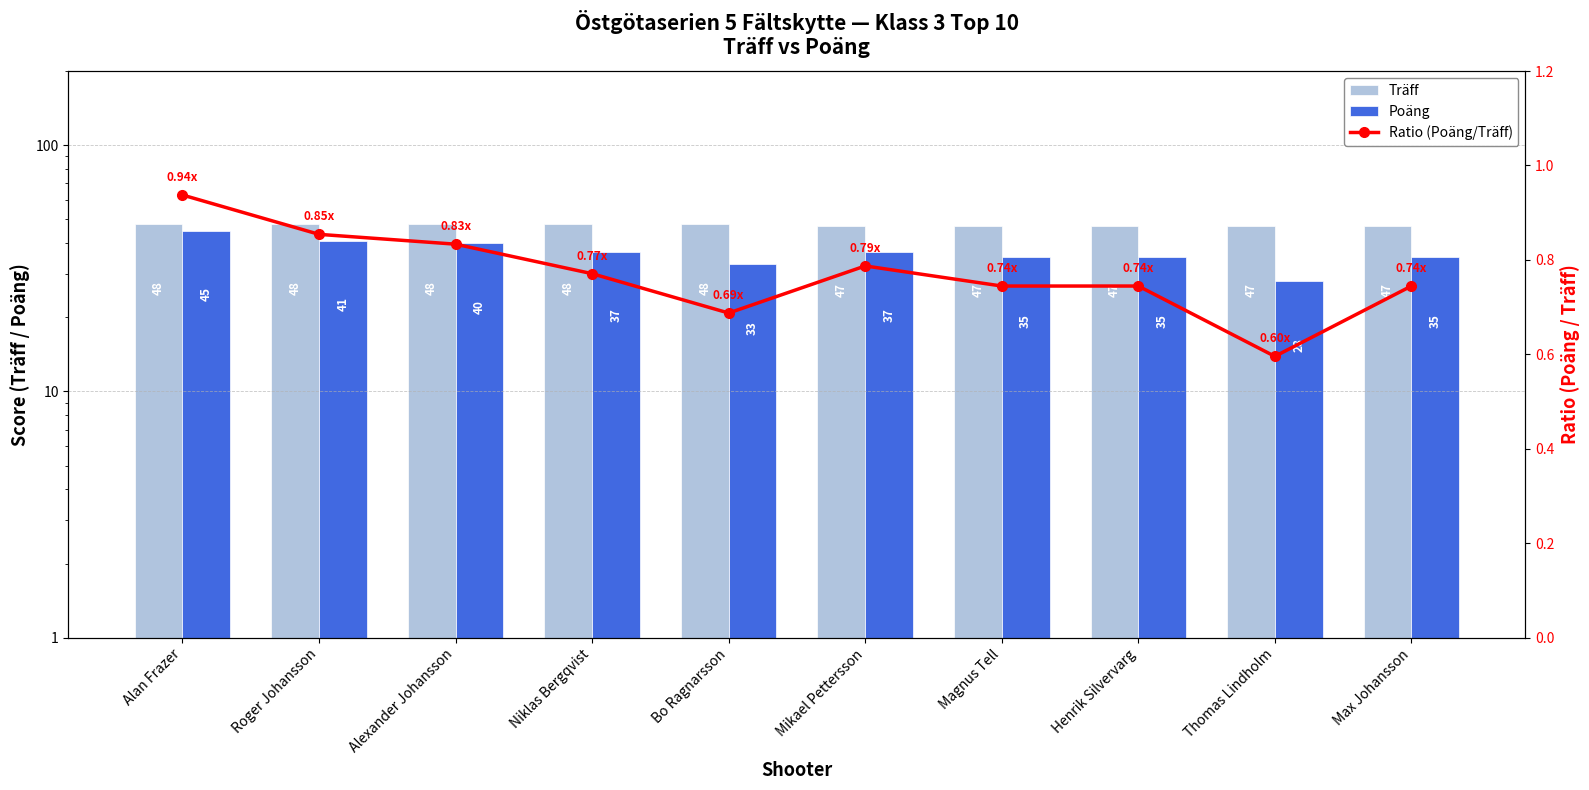

What is the difference between the highest and lowest values at Max Johansson?

46.3